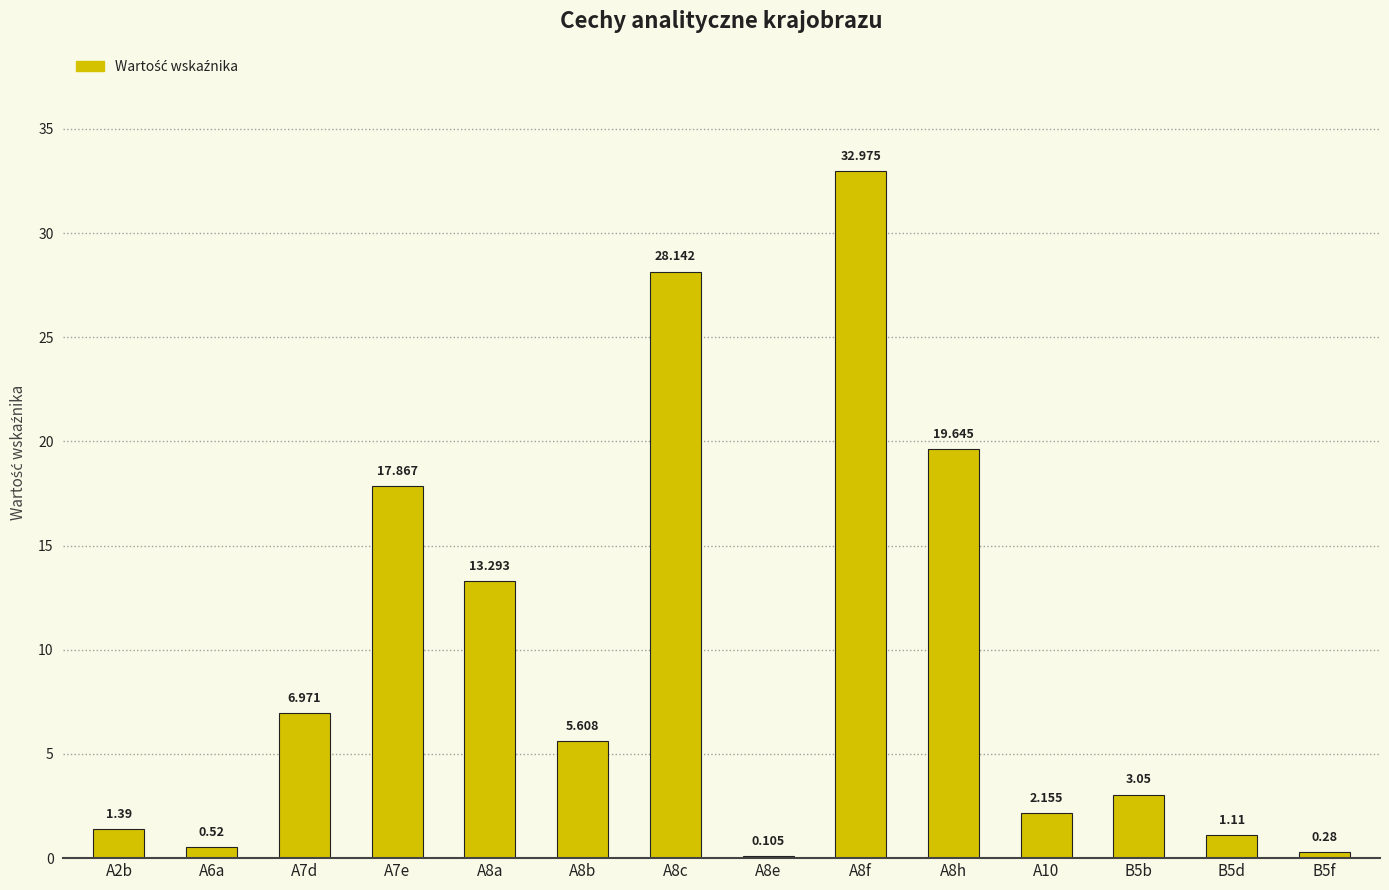

Rank the categories by value from highest to lowest.

A8f, A8c, A8h, A7e, A8a, A7d, A8b, B5b, A10, A2b, B5d, A6a, B5f, A8e